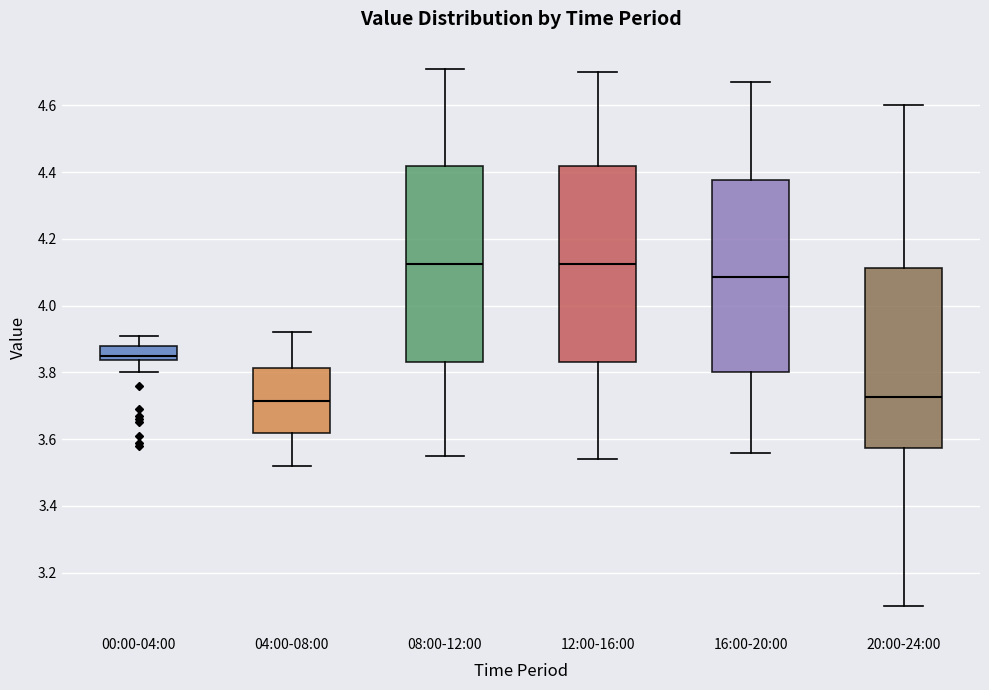

Reading left to right, transcribe this box plot: for each box, give where its median line is, the range the box spans, and where its two whiskers end, as read against the y-axis. The values are not printed on the chart, so give them approximately, as read against the axis.

00:00-04:00: median 3.86, box 3.84 to 3.88, whiskers 3.80 to 3.92
04:00-08:00: median 3.72, box 3.62 to 3.82, whiskers 3.52 to 3.92
08:00-12:00: median 4.12, box 3.84 to 4.42, whiskers 3.56 to 4.72
12:00-16:00: median 4.12, box 3.84 to 4.42, whiskers 3.54 to 4.70
16:00-20:00: median 4.08, box 3.80 to 4.38, whiskers 3.56 to 4.68
20:00-24:00: median 3.72, box 3.58 to 4.12, whiskers 3.10 to 4.60